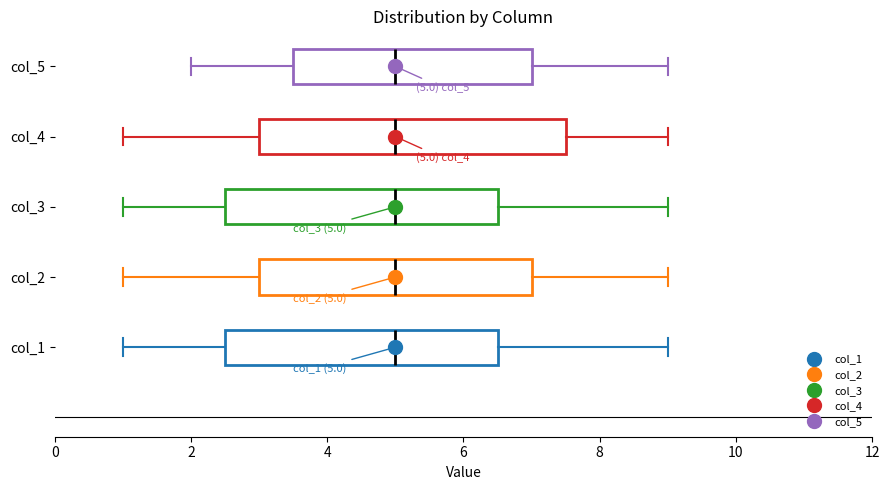

Which box is the widest, from its left edge to its right edge?

col_4